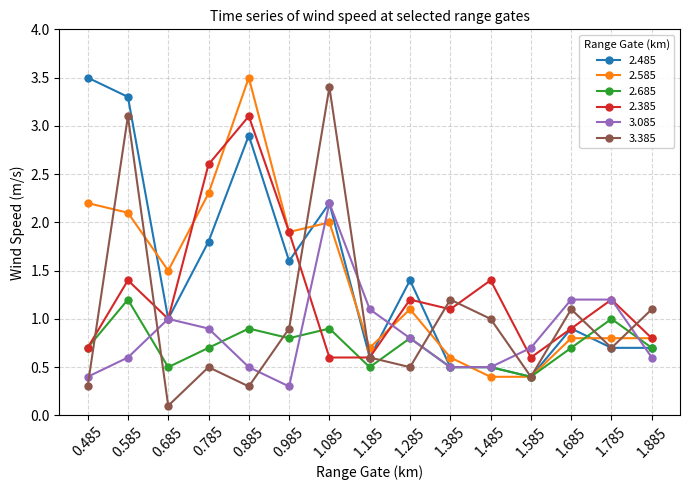

True or false: 2.385 has more than 1 interior local peaks.

True